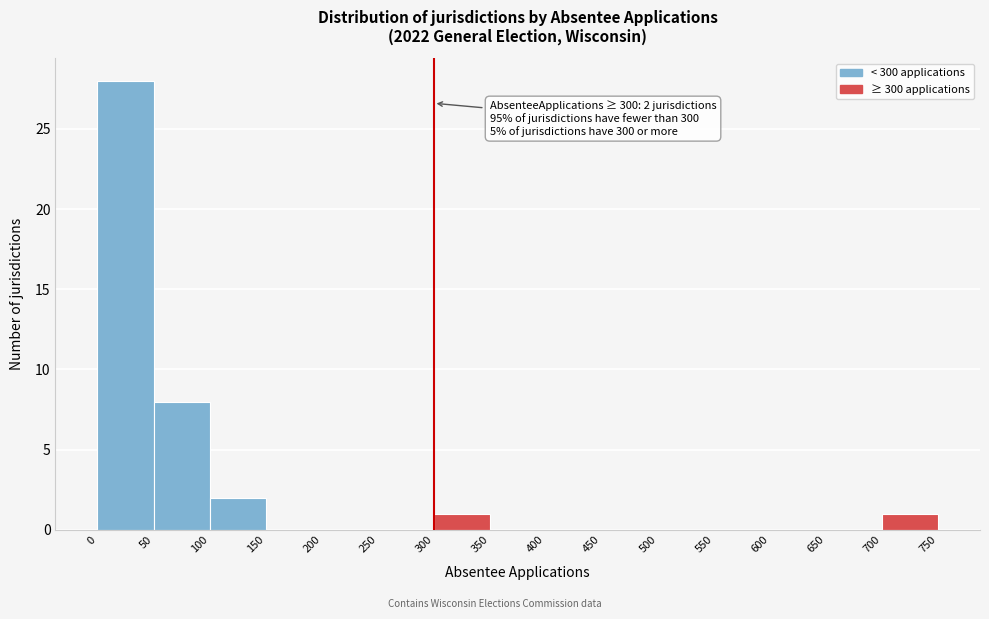

Over which range of the x-axis is the bar tallest?

0 to 50